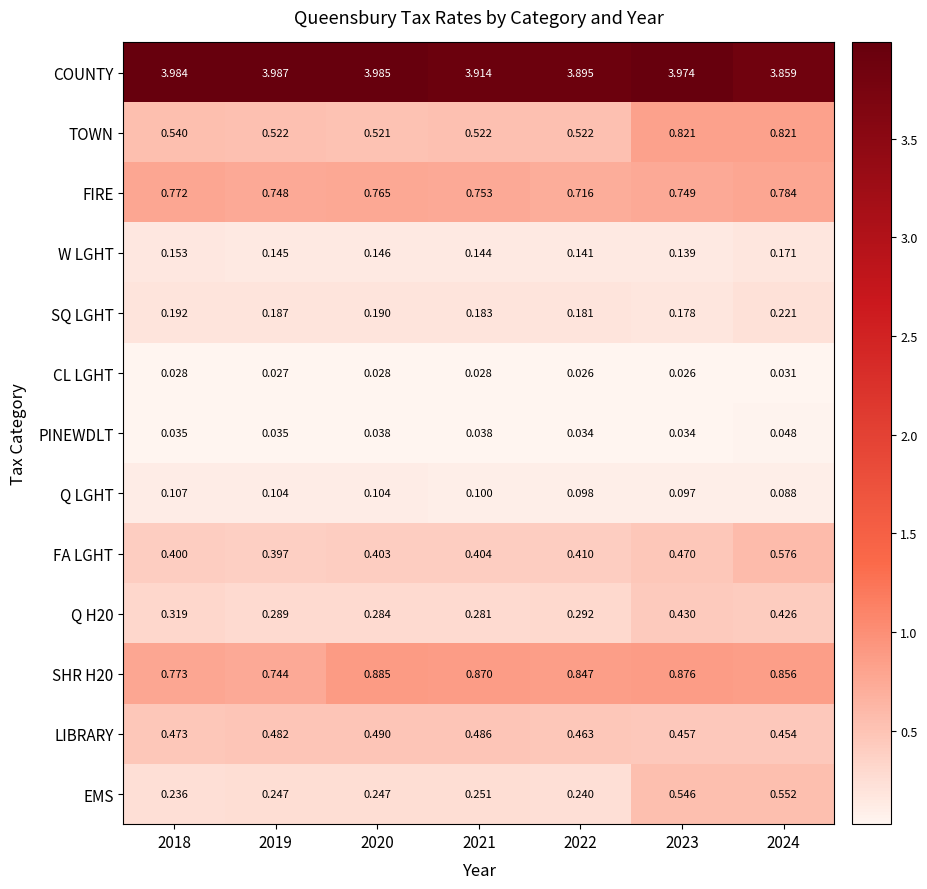

Which series changed the most between 2020 and 2024?

EMS